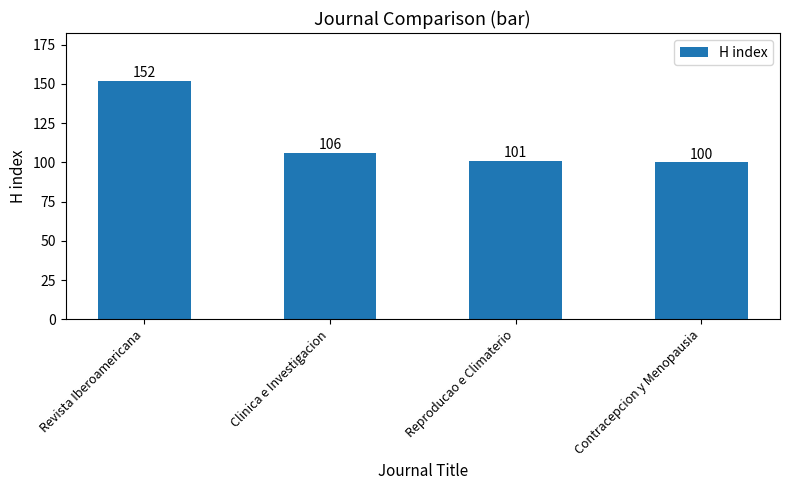

Reading right to left, extract all data points from this chart.

Contracepcion y Menopausia=100	Reproducao e Climaterio=101	Clinica e Investigacion=106	Revista Iberoamericana=152